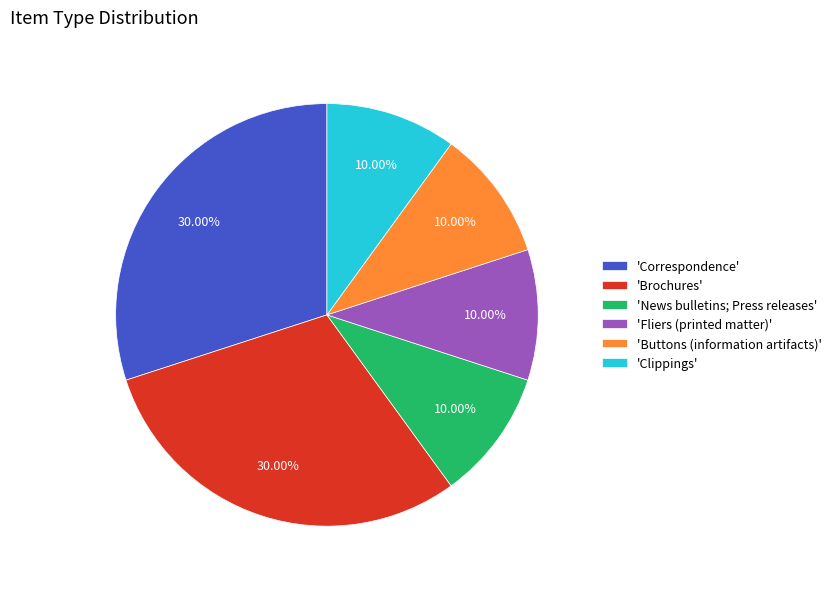

Between 'Correspondence' and 'Fliers (printed matter)', which is larger?

'Correspondence'